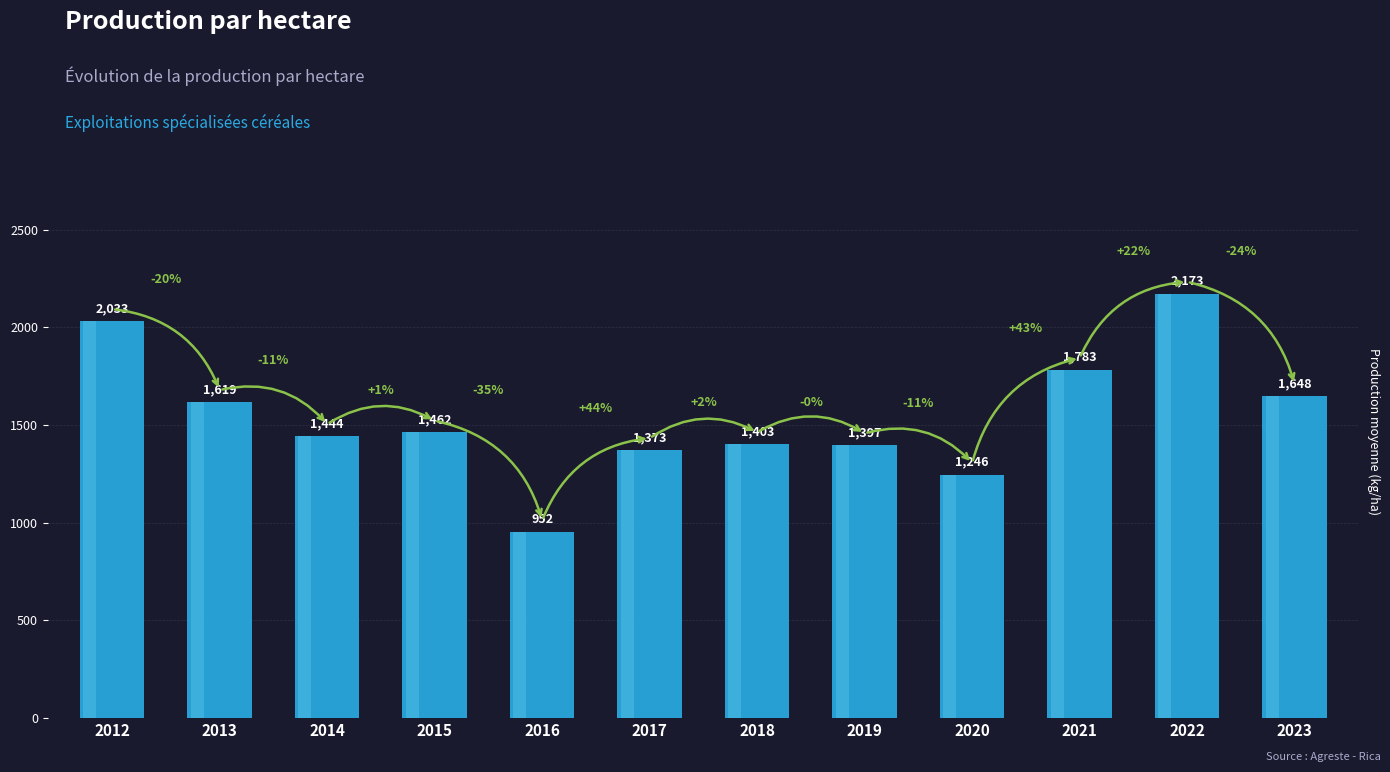

What is the value of the 2nd bar from the left?

1618.8